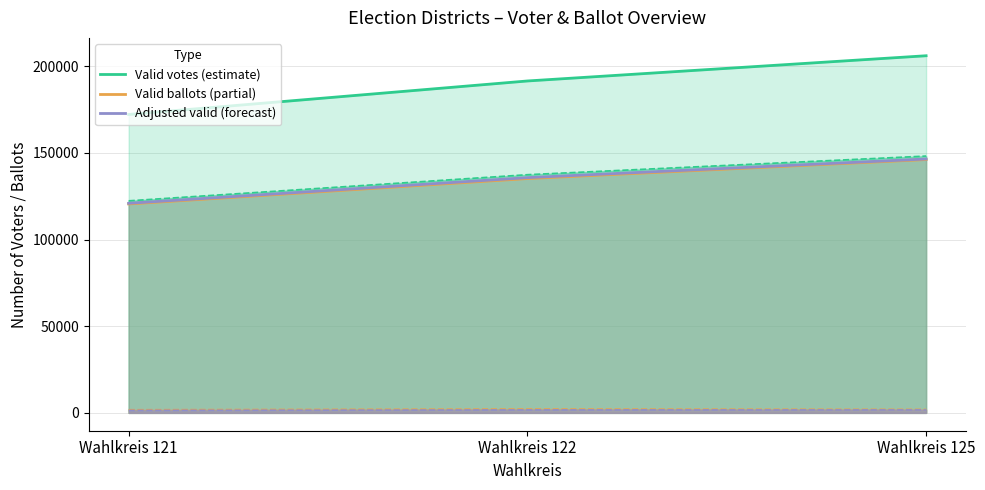

Which series has the largest total across all categories?

Valid votes (estimate)